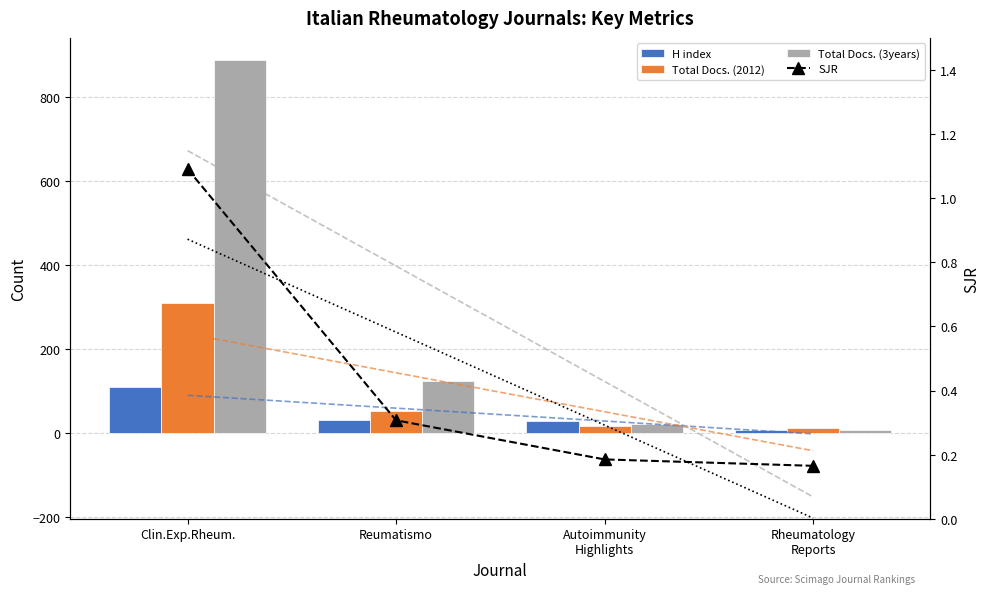

Between Clin.Exp.Rheum. and Rheumatology Reports, which series saw the biggest shift?

Total Docs. (3years)